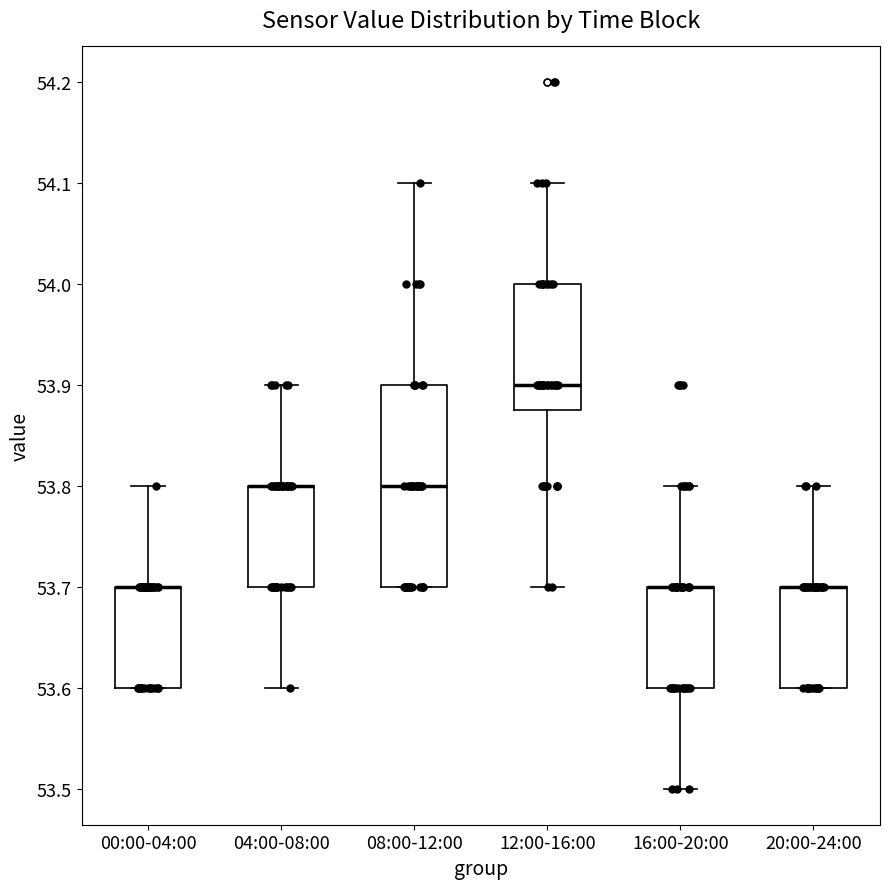

Where does the upper whisker of the box for 00:00-04:00 end on the y-axis? The values are not printed on the chart, so give them approximately, as read against the axis.

53.80